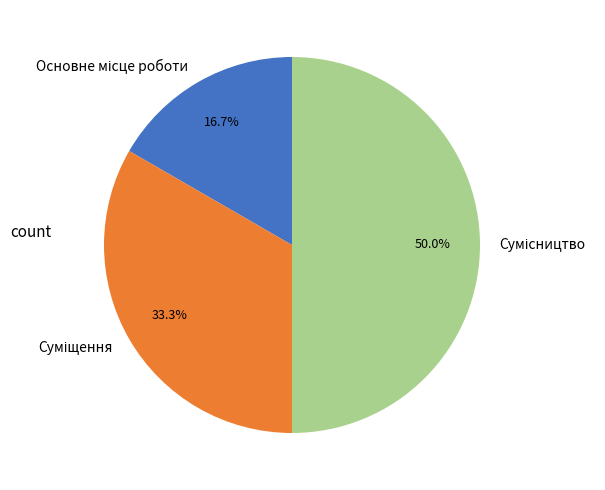

How many segments does this pie chart have?

3